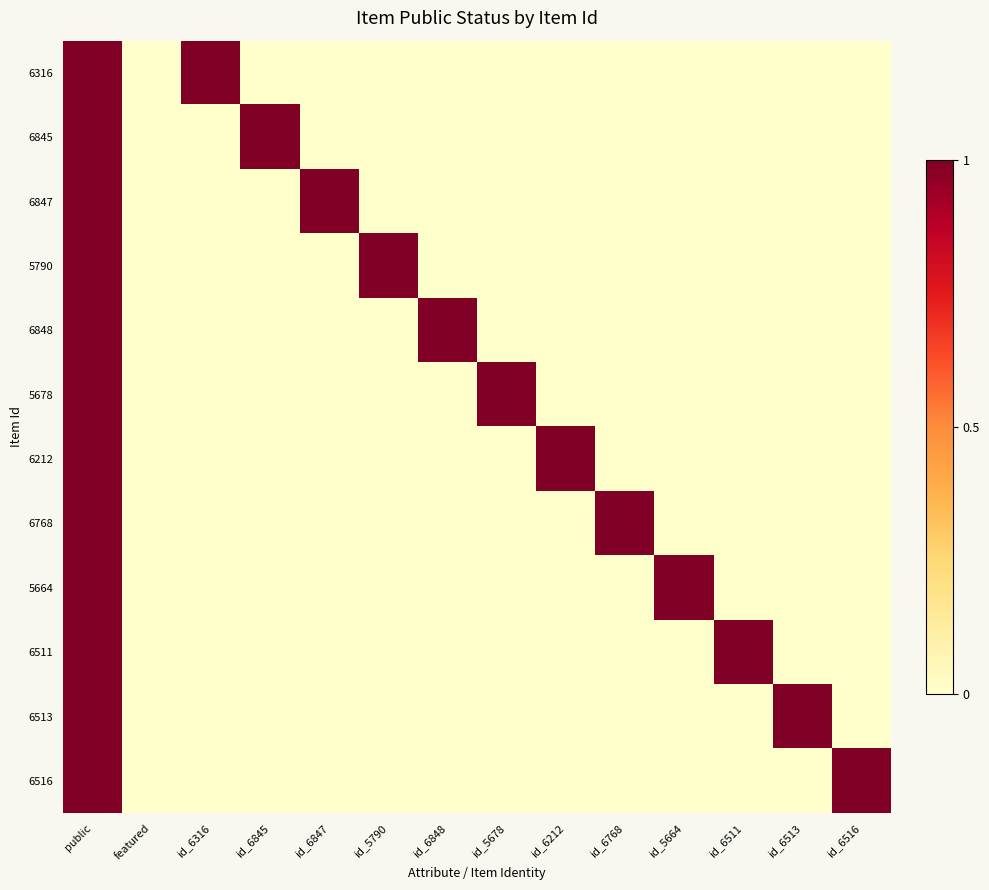

Which series has the widest spread of values?

6316